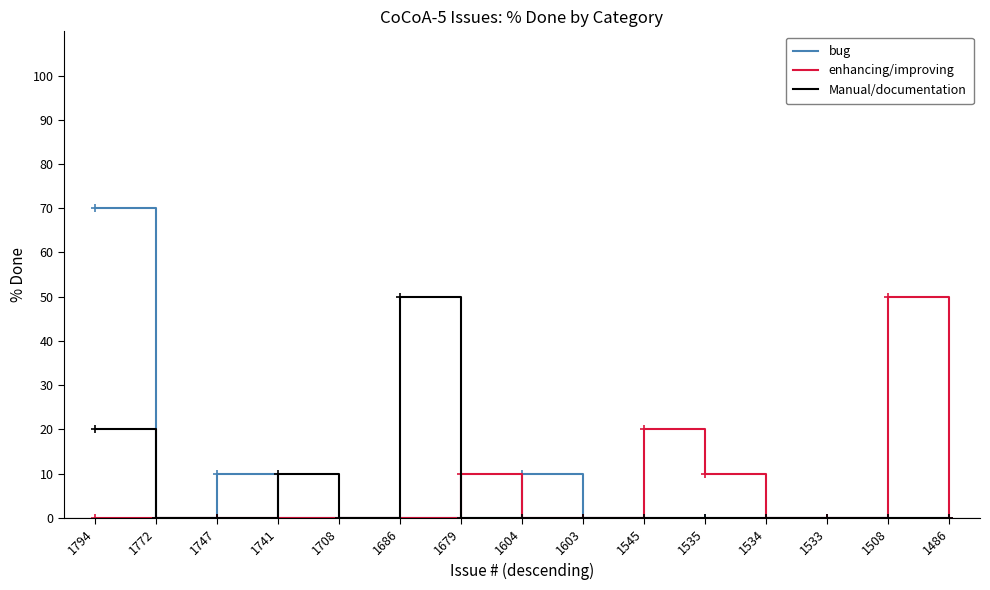

After their last crossing, which series has the higher values: Manual/documentation or enhancing/improving?

enhancing/improving